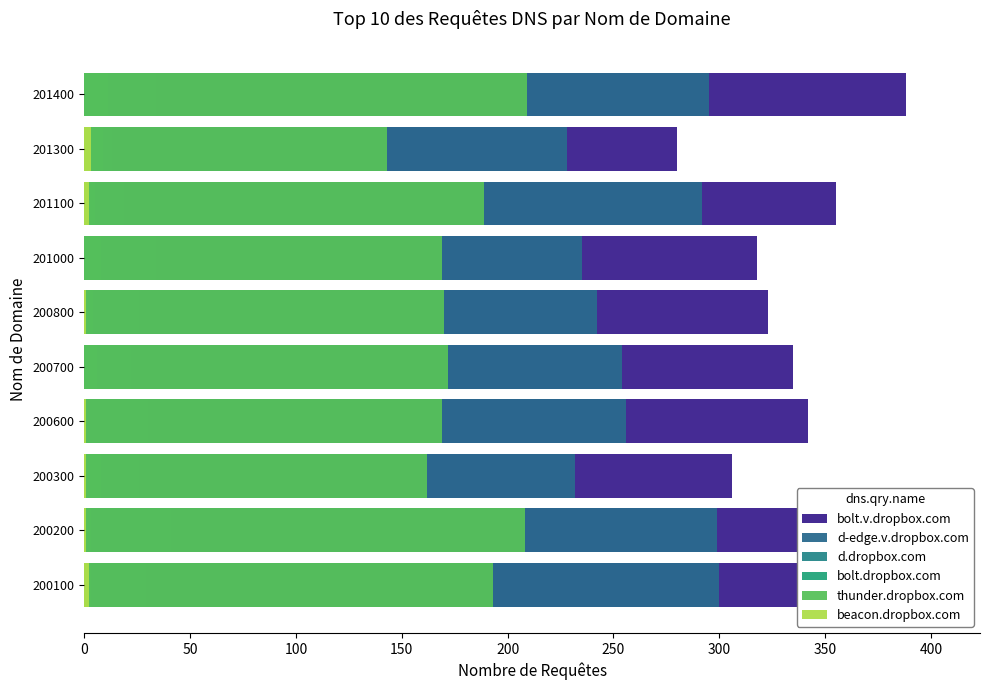

Is it true that thunder.dropbox.com equals 60 at 200600?

False